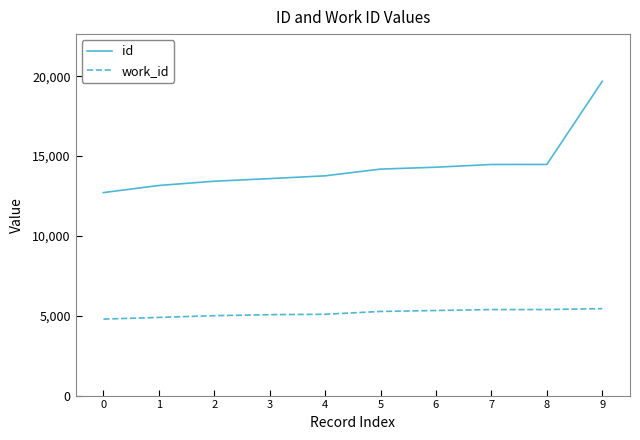

How many values in the work_id series are below 5268?

5